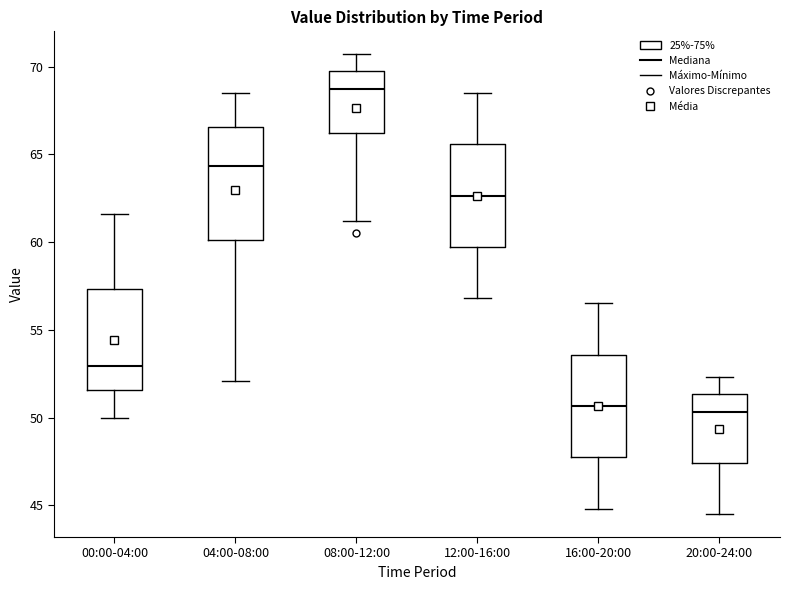

Where is the lower edge of the box for 20:00-24:00 on the y-axis? The values are not printed on the chart, so give them approximately, as read against the axis.

47.5